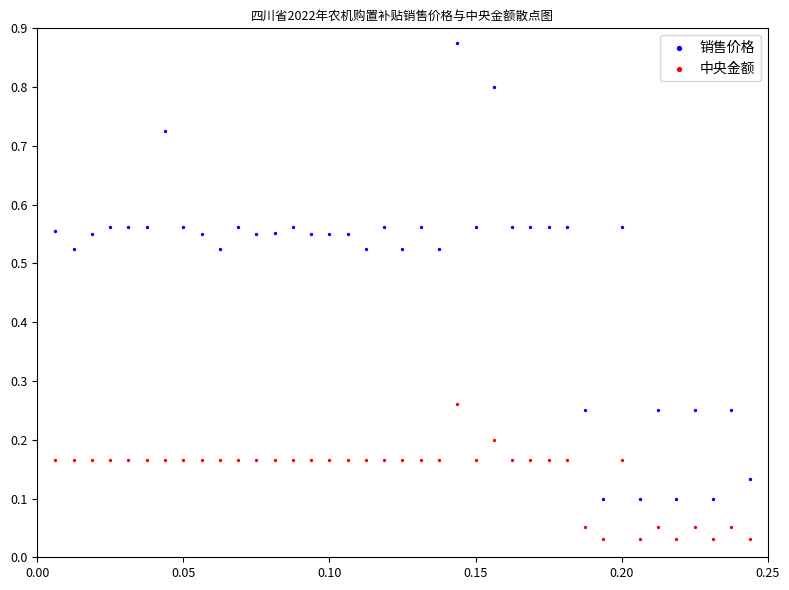

Which series has the largest Y range (max minus min)?

销售价格